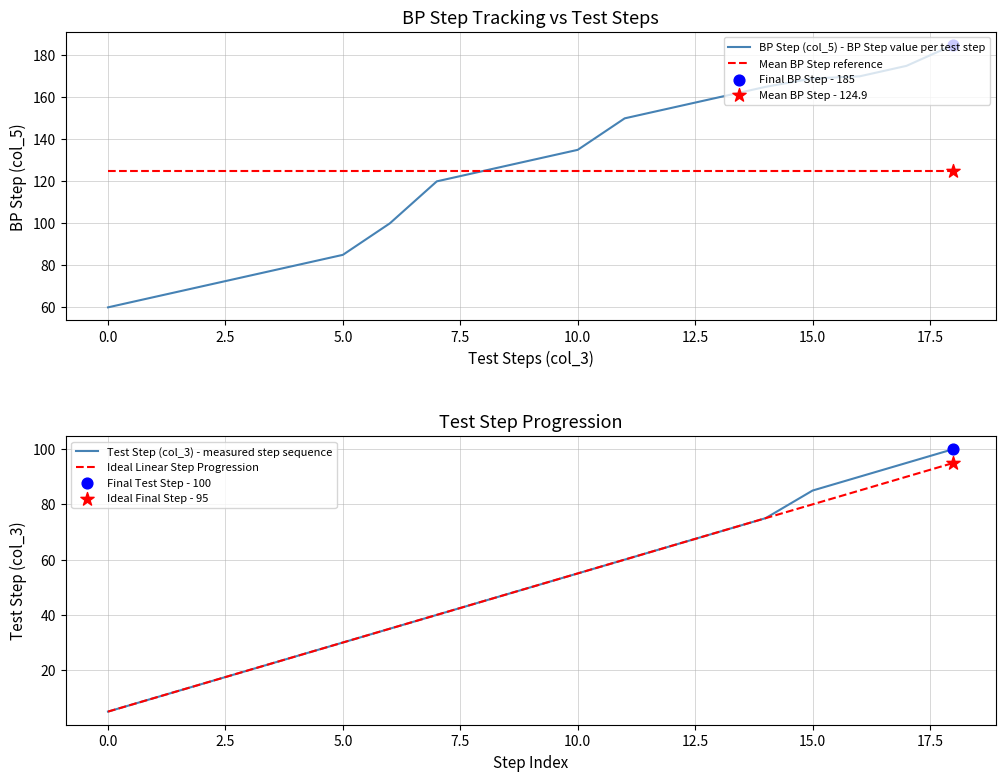

Which series has the widest spread of Y values?

BP Step (col_5) - BP Step value per test step